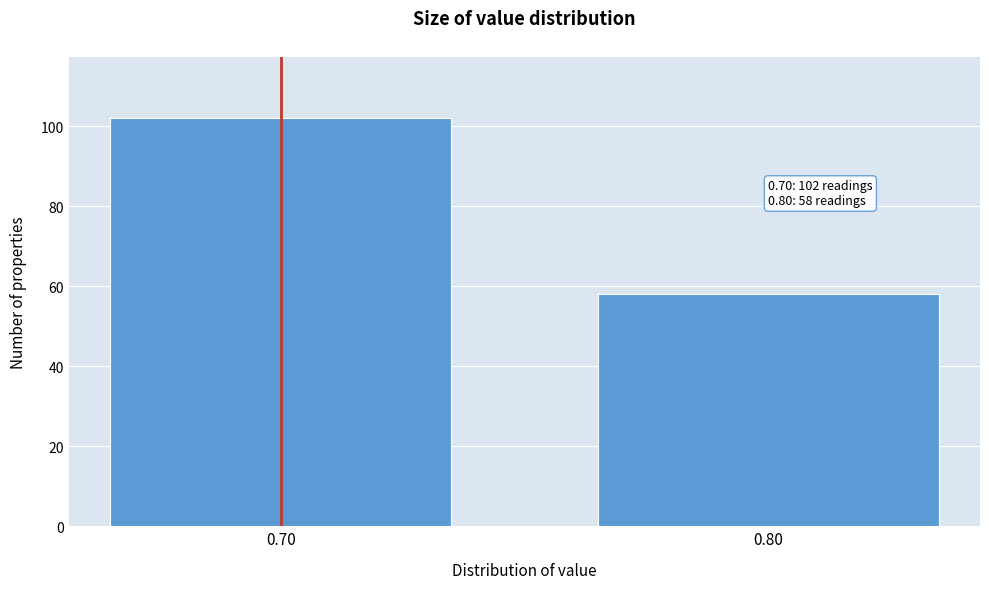

Reading left to right, list all the values displayed in this chart.

102	58